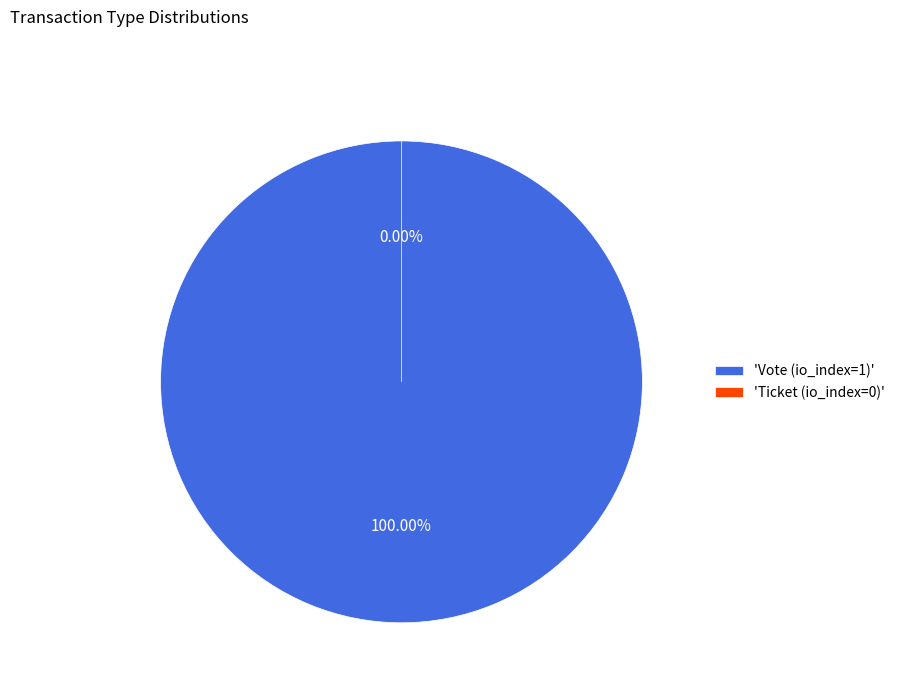

What is the change in value from Vote (io_index=1) to Ticket (io_index=0)?

-1